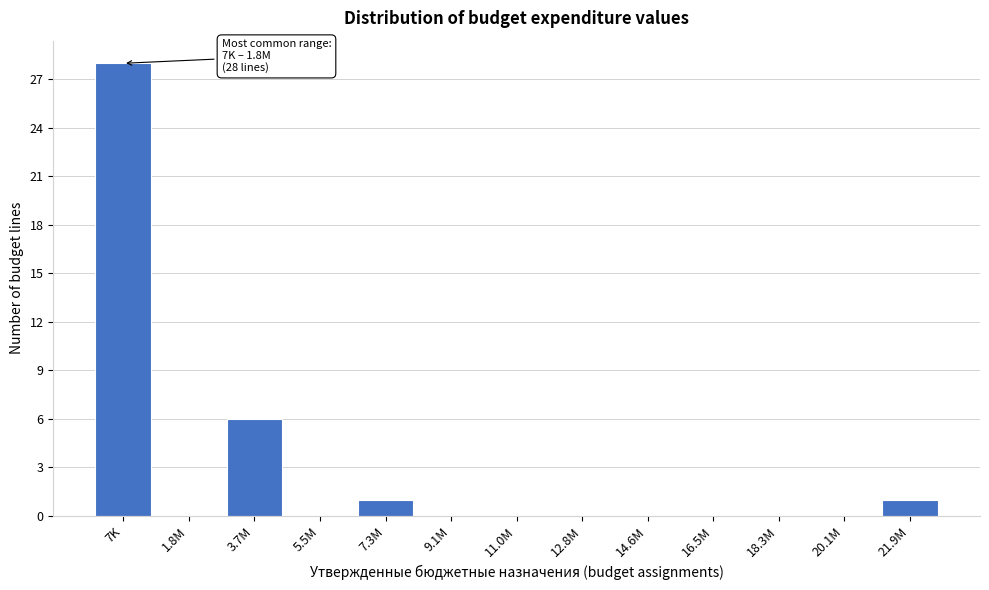

Reading left to right, what are all the values shown in this chart?

7K=28	1.8M=0	3.7M=6	5.5M=0	7.3M=1	9.1M=0	11.0M=0	12.8M=0	14.6M=0	16.5M=0	18.3M=0	20.1M=0	21.9M=1